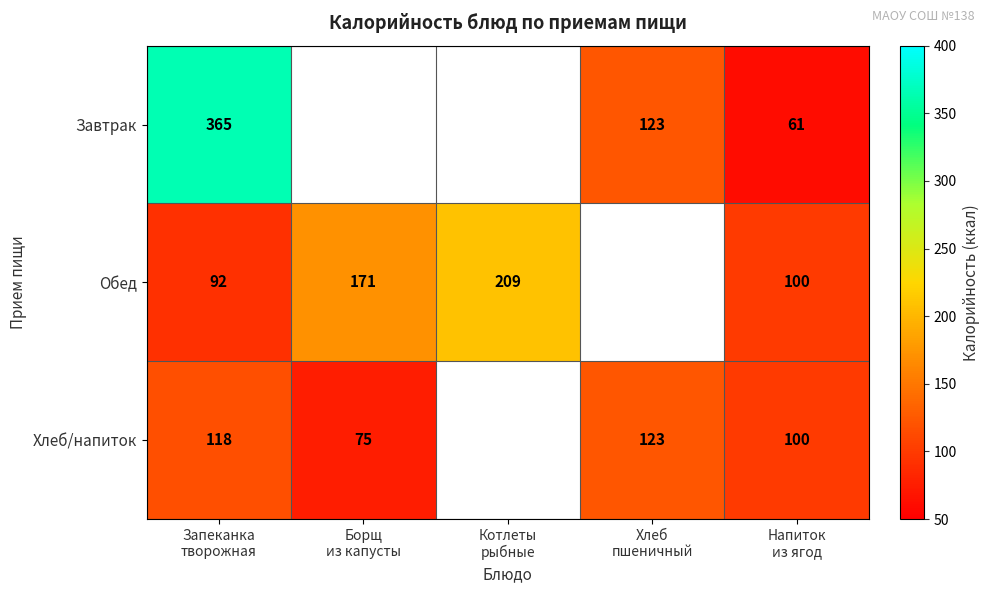

At how many categories does at least one series exceed 285?

1